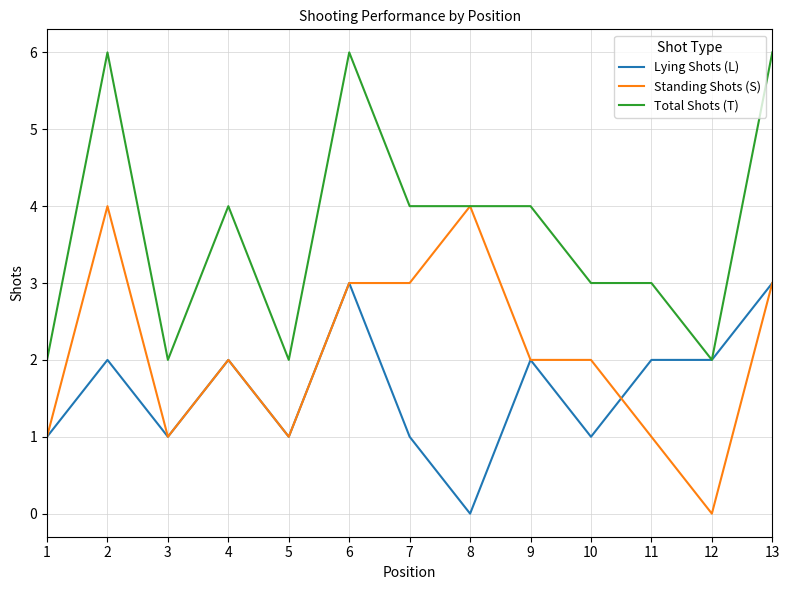

Rank the series at 10 from highest to lowest value.

Total Shots (T), Standing Shots (S), Lying Shots (L)